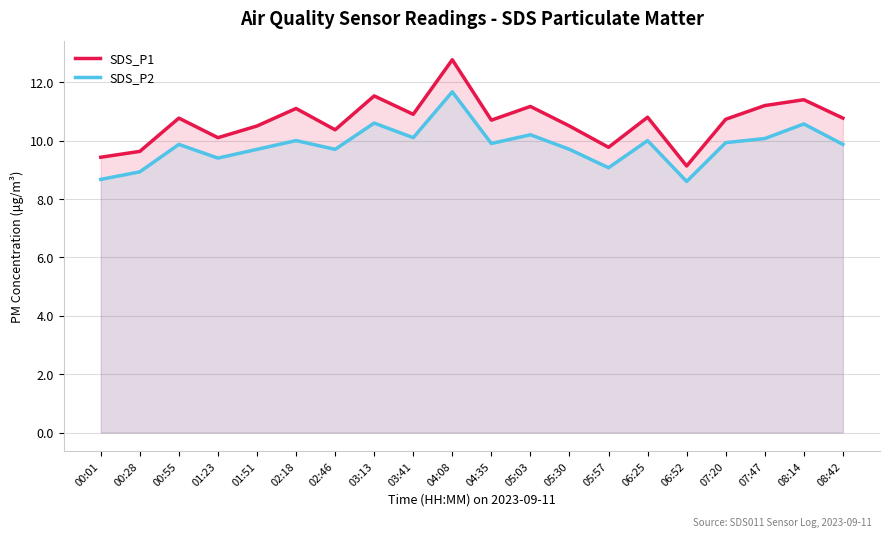

At which label is SDS_P2 closest to 10?

02:18